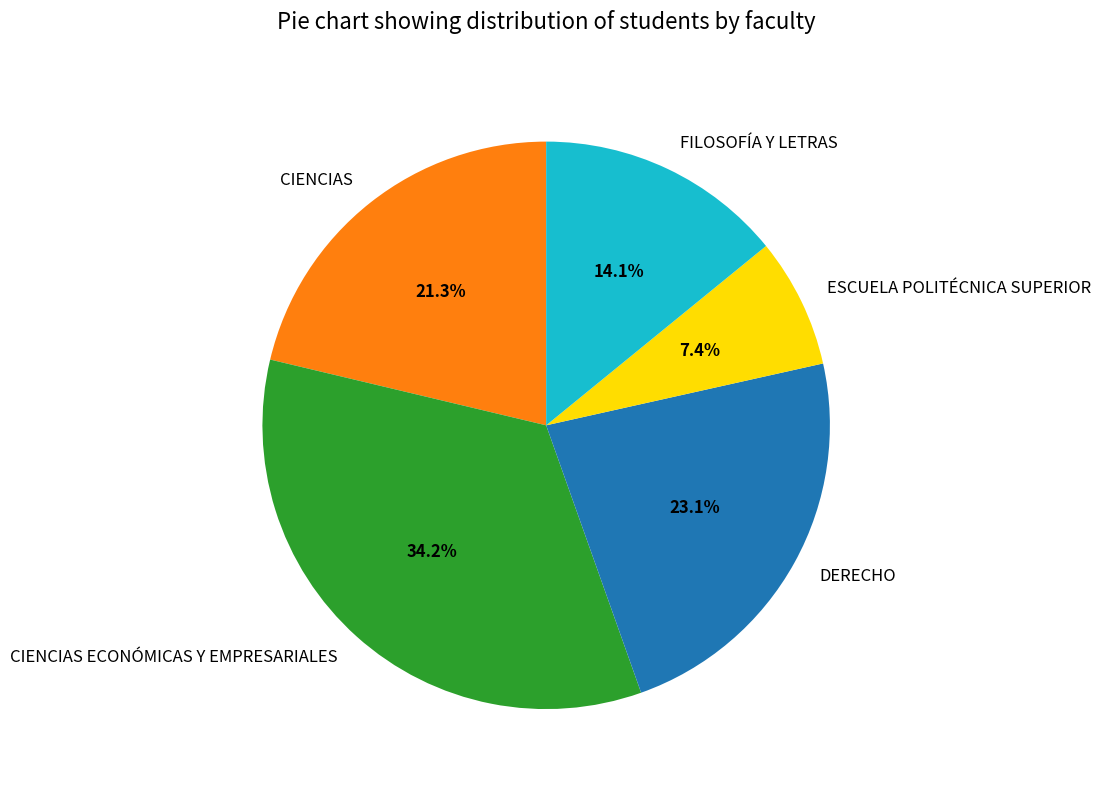

To the nearest percent, what is the combined percentage of CIENCIAS ECONÓMICAS Y EMPRESARIALES and FILOSOFÍA Y LETRAS?

48%